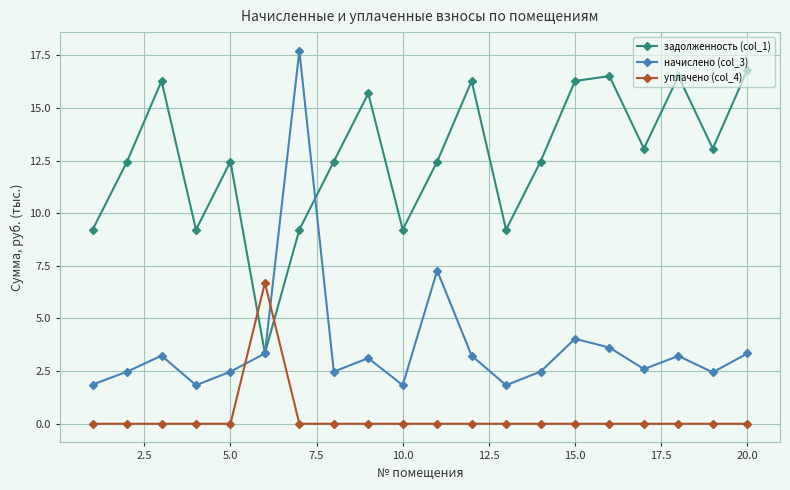

True or false: начислено (col_3) and уплачено (col_4) intersect in this chart.

True